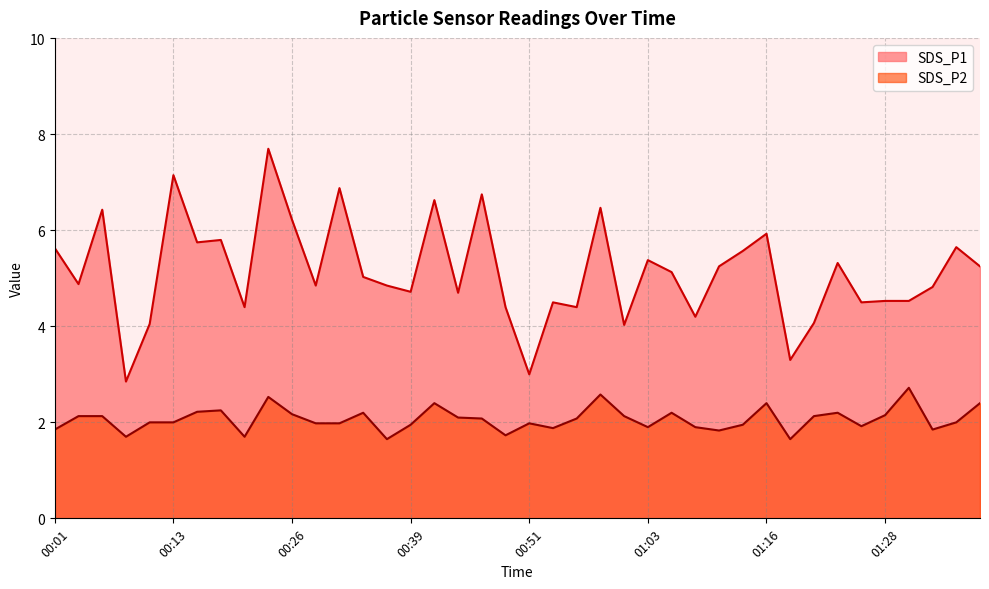

Which series has the largest range (max minus min)?

SDS_P1